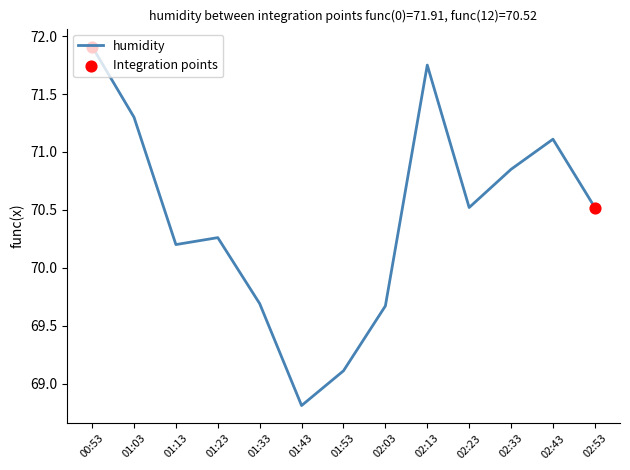

Which has a higher value, 02:33 or 02:13?

02:13